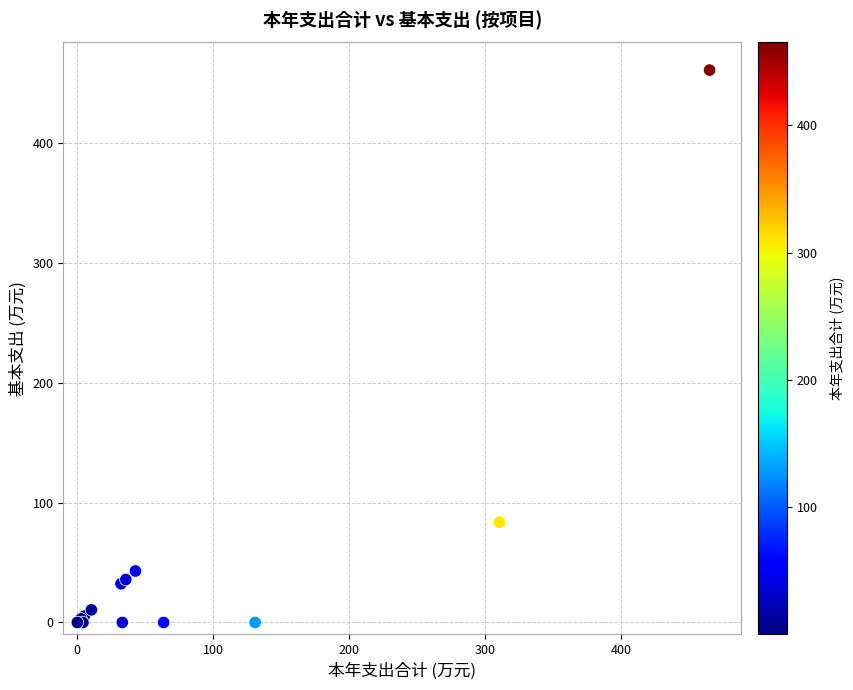

What Y value in the scatter plot is closest to 230?

83.6